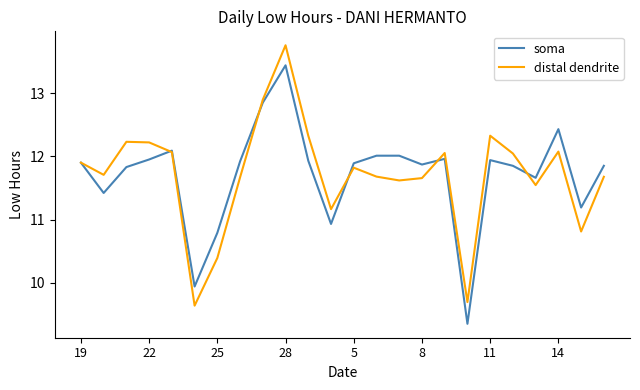

Rank the series by their maximum value, from highest to lowest.

distal dendrite, soma